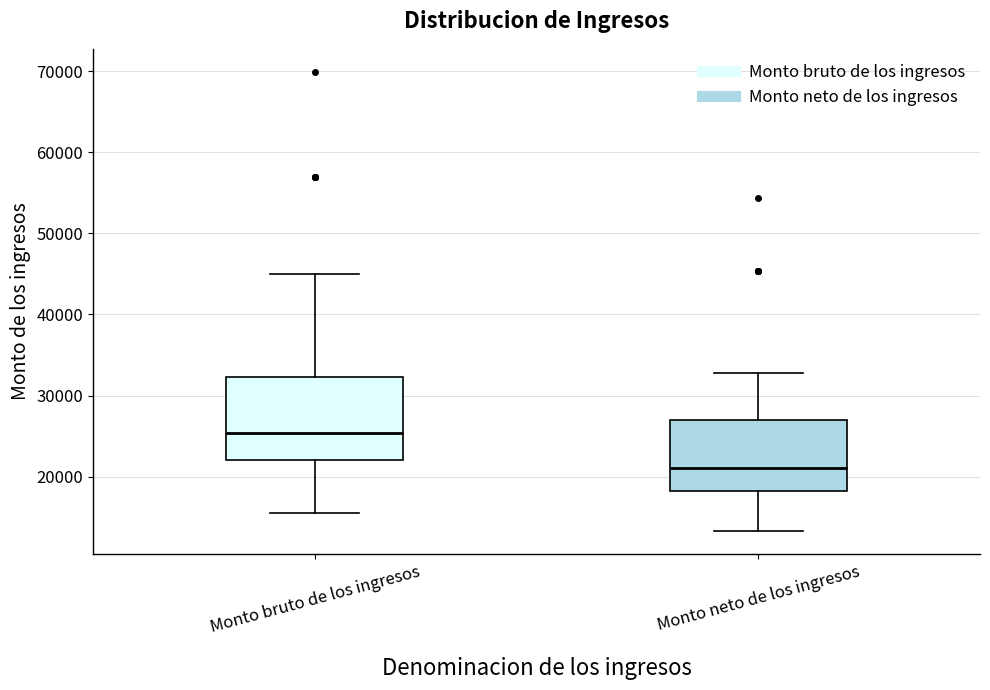

Reading left to right, read every box against the y-axis: the position of its median line, the range the box covers, and the ends of its whiskers. The values are not printed on the chart, so give them approximately, as read against the axis.

Monto bruto de los ingresos: median 25000, box 22000 to 32000, whiskers 16000 to 45000
Monto neto de los ingresos: median 21000, box 18000 to 27000, whiskers 13000 to 33000